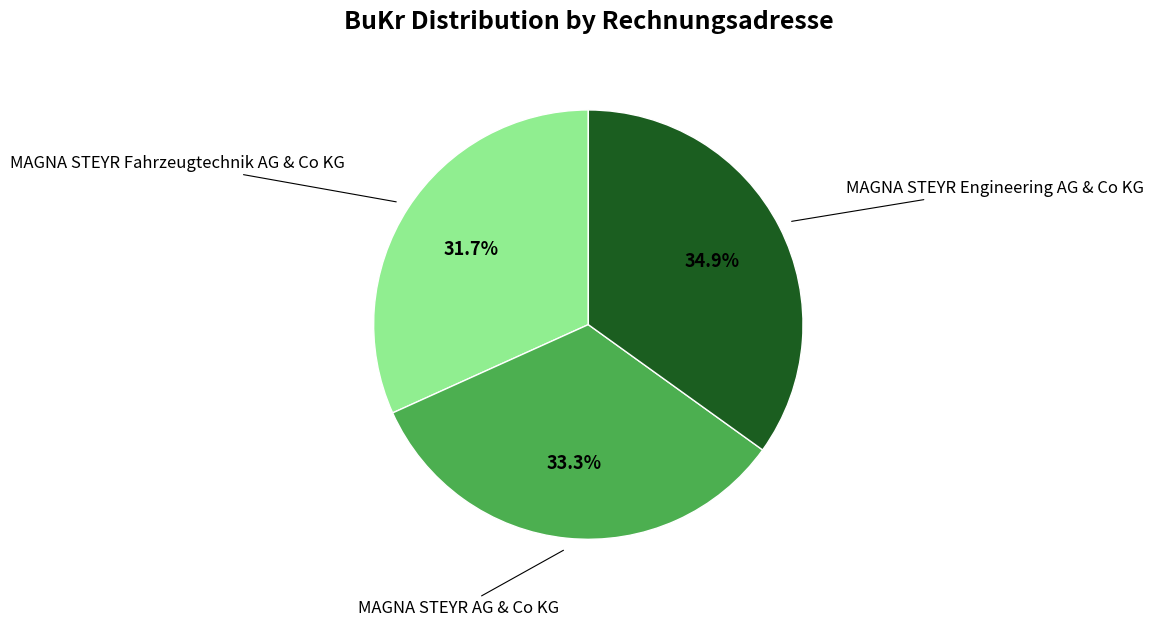

Is there any slice that represents more than half of the pie?

No